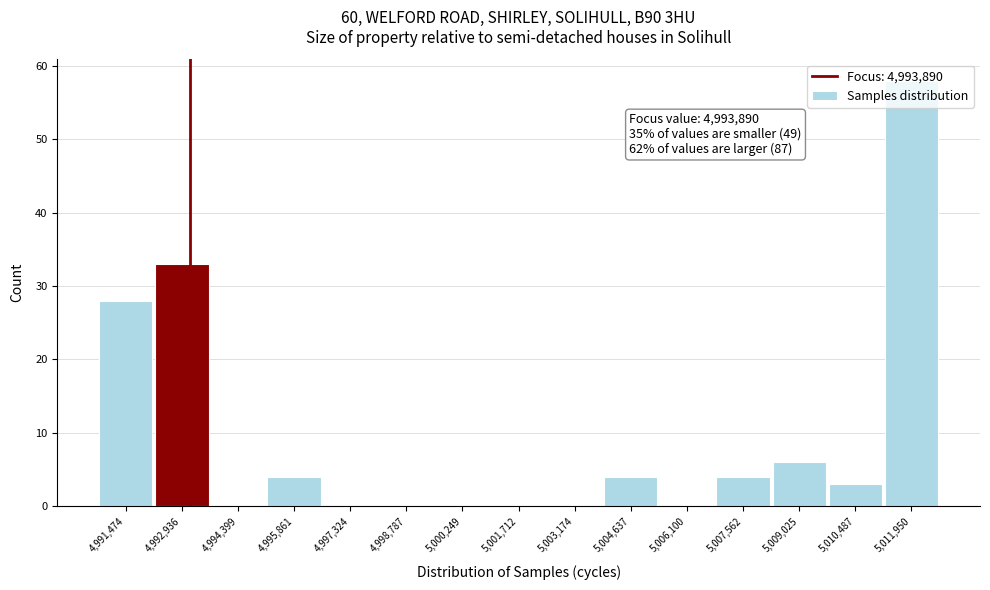

True or false: the data shows 37 at 5,011,950.

False